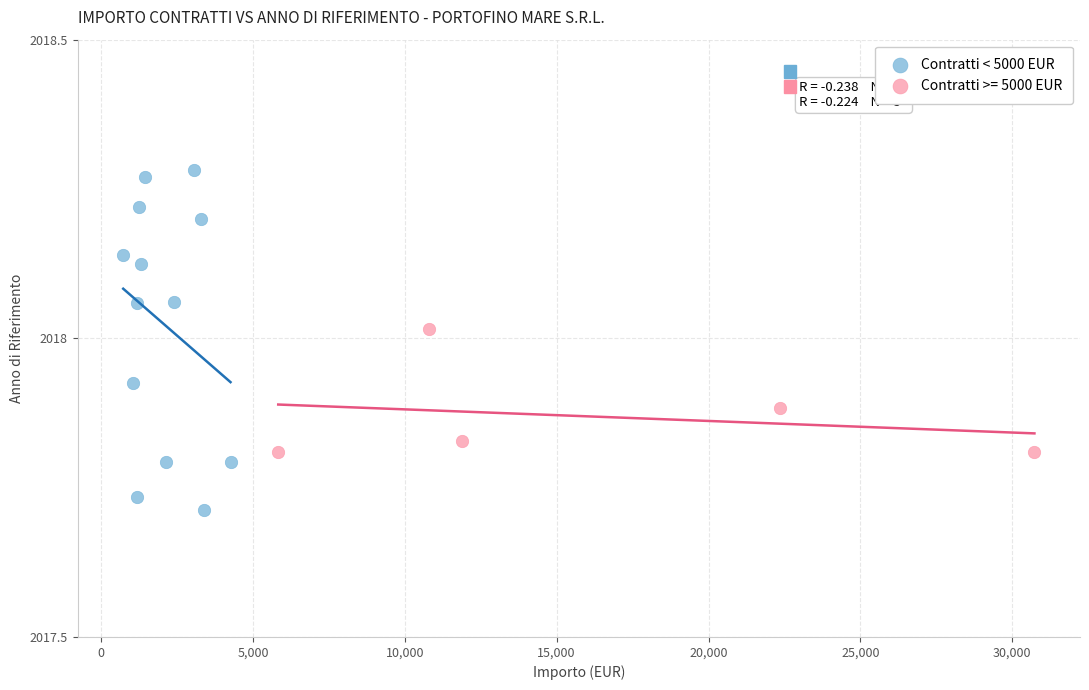

Which series contains the highest Y value?

Contratti < 5000 EUR